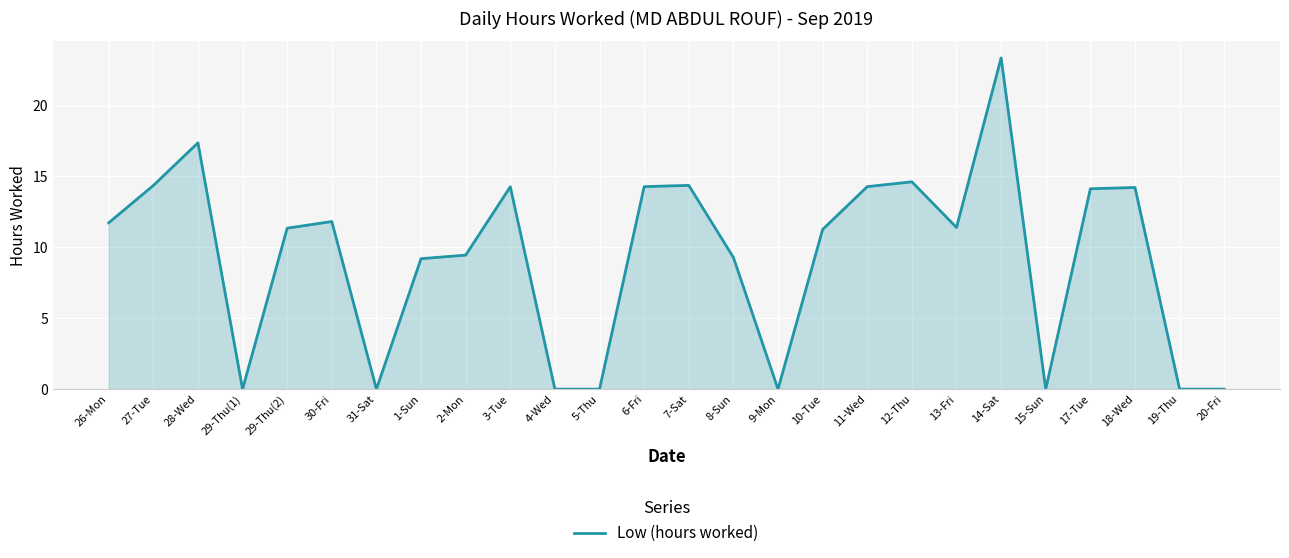

Where is the first local maximum?

28-Wed